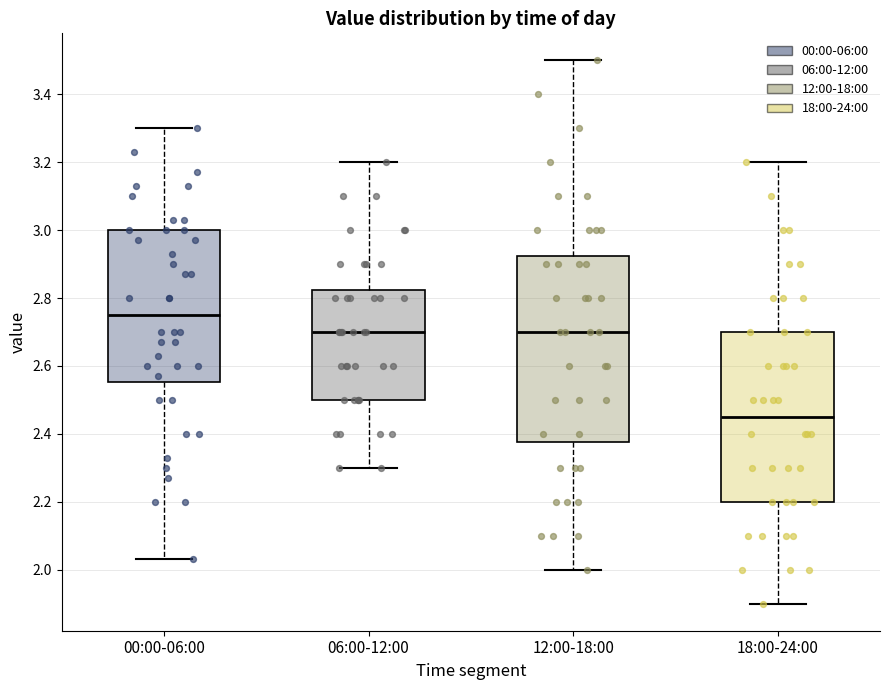

Which box has the highest median line?

00:00-06:00